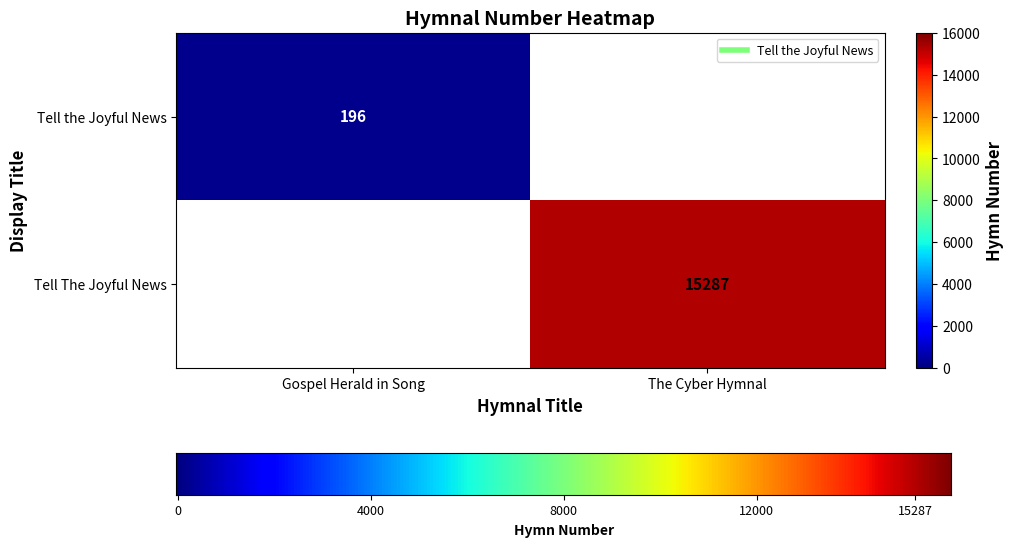

How many values are below 15287?

1